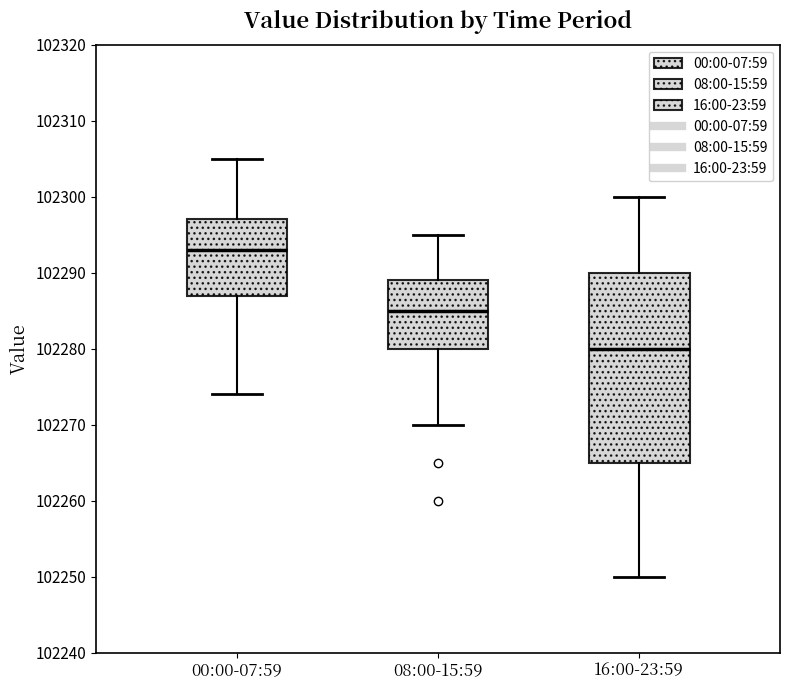

Reading left to right, read every box against the y-axis: the position of its median line, the range the box covers, and the ends of its whiskers. The values are not printed on the chart, so give them approximately, as read against the axis.

00:00-07:59: median 102293, box 102287 to 102297, whiskers 102274 to 102305
08:00-15:59: median 102285, box 102280 to 102289, whiskers 102270 to 102295
16:00-23:59: median 102280, box 102265 to 102290, whiskers 102250 to 102300